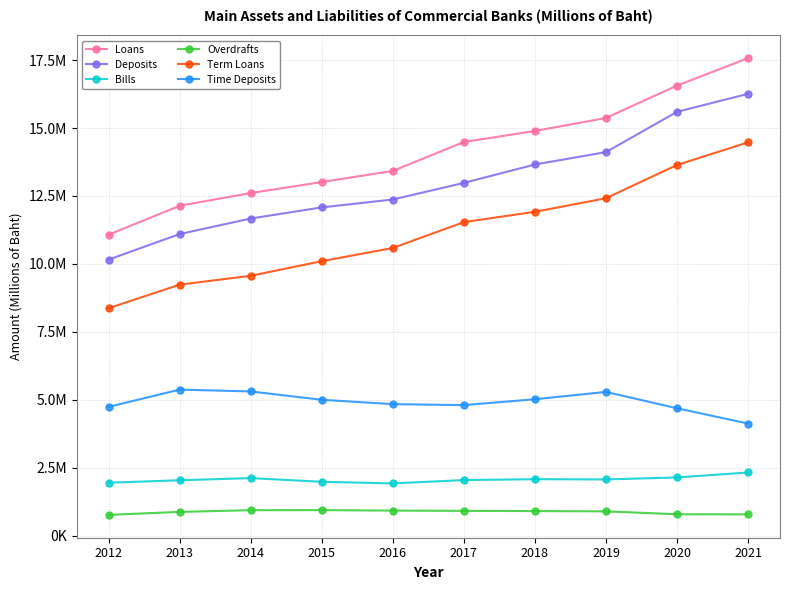

At which category is the sum across all series the highest?

2021